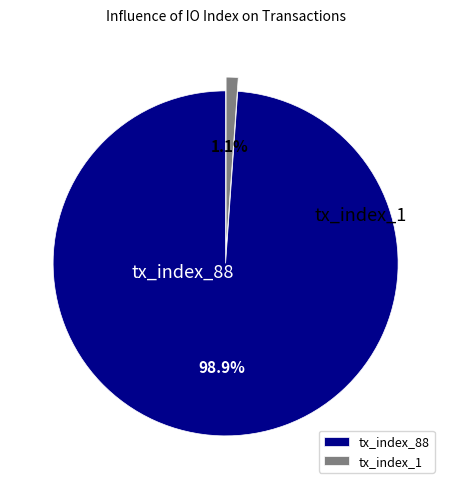

Combined, do tx_index_88 and tx_index_1 account for over 50%?

Yes